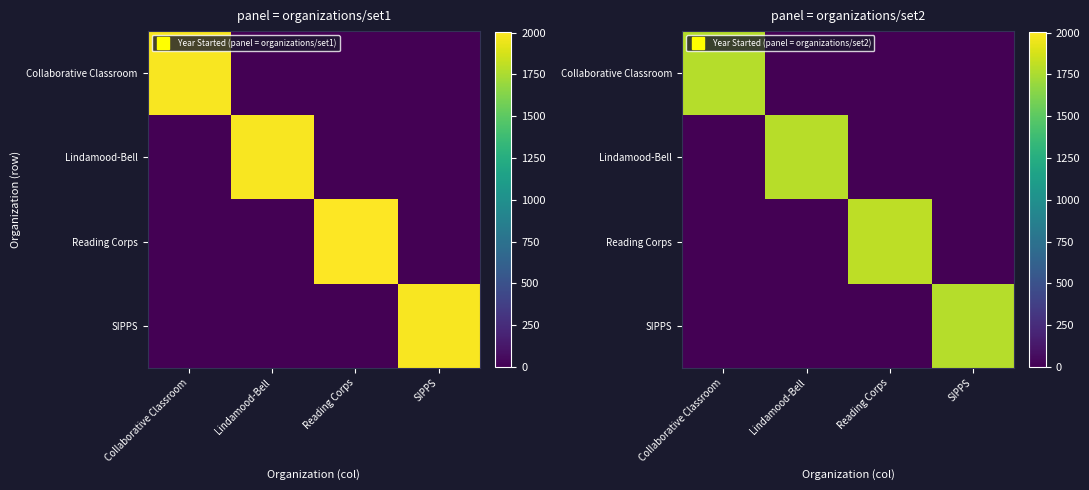

The value of Collaborative Classroom at SIPPS is 0.0. True or false?

True